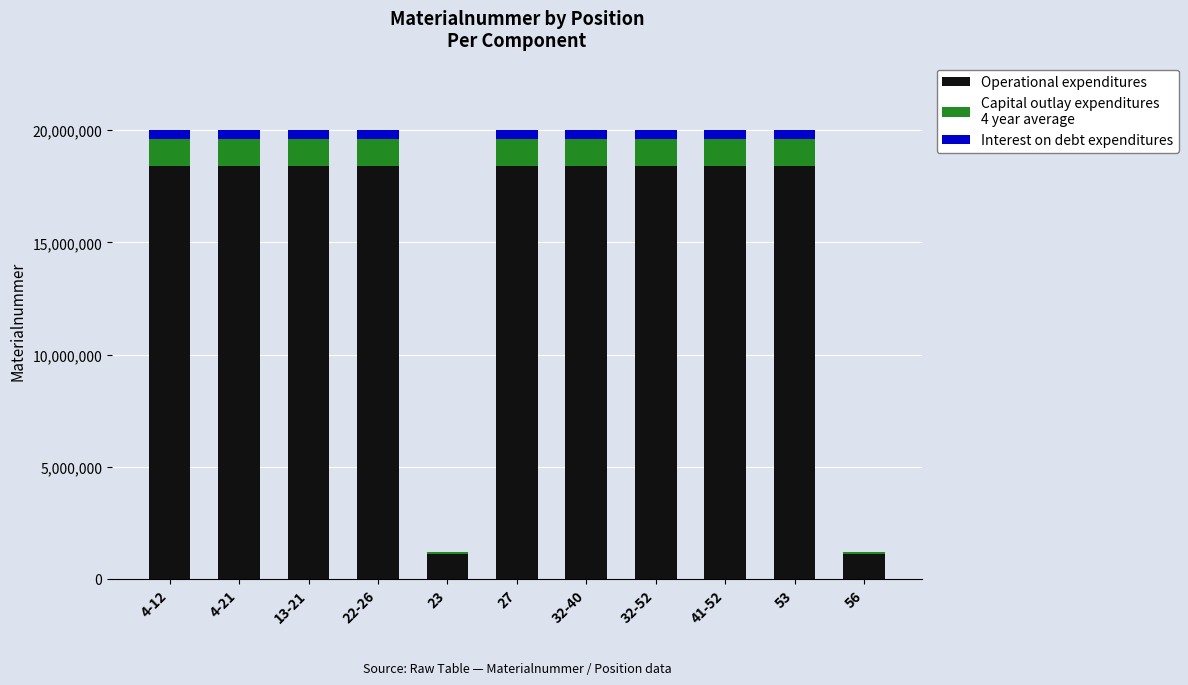

Are the bars grouped side by side (vs. stacked)?

No